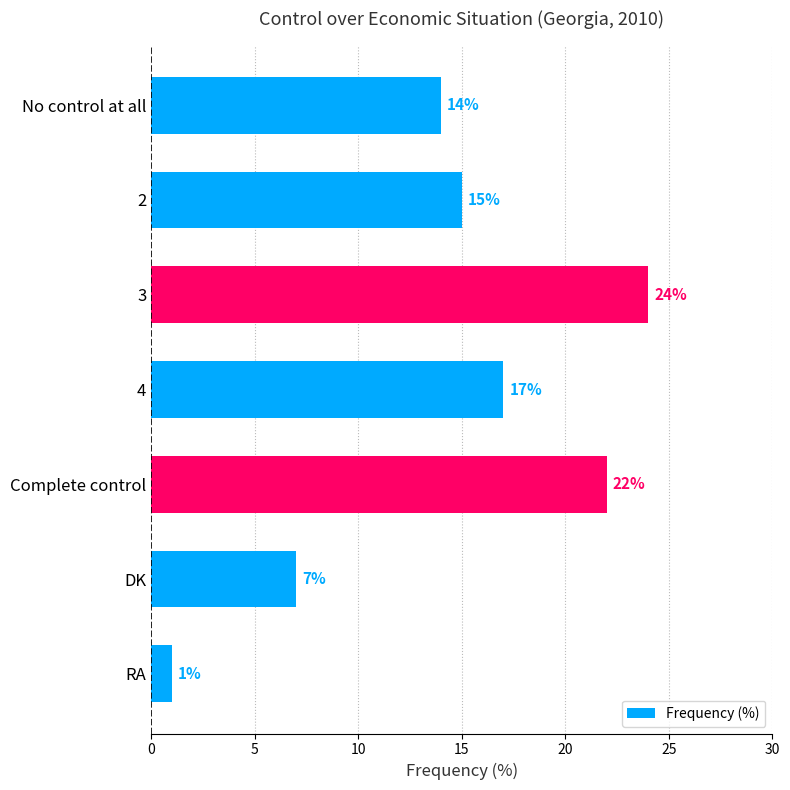

True or false: the data shows 9 at 4.

False